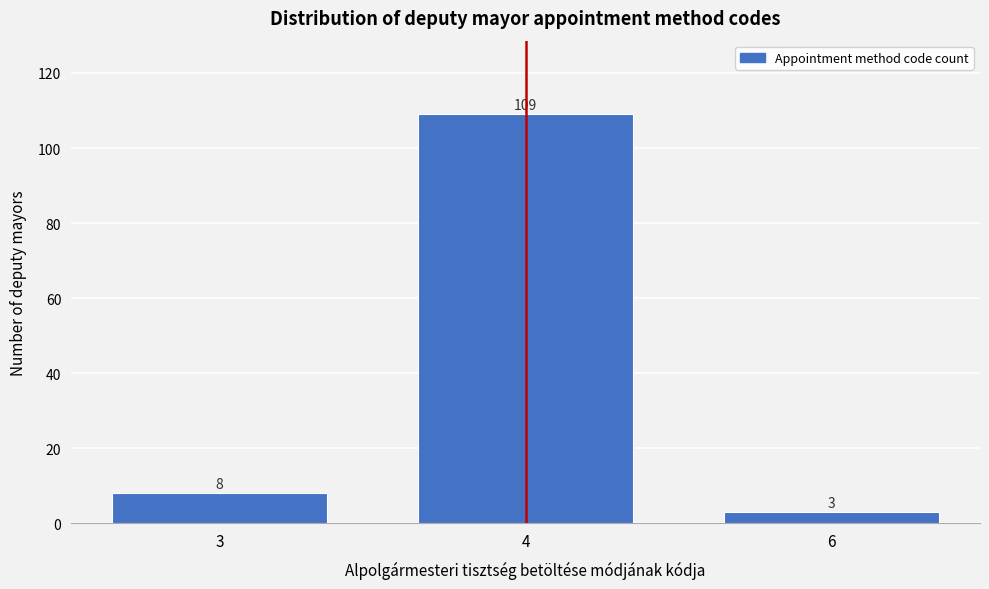

Reading right to left, transcribe all the data shown in this chart.

3	109	8